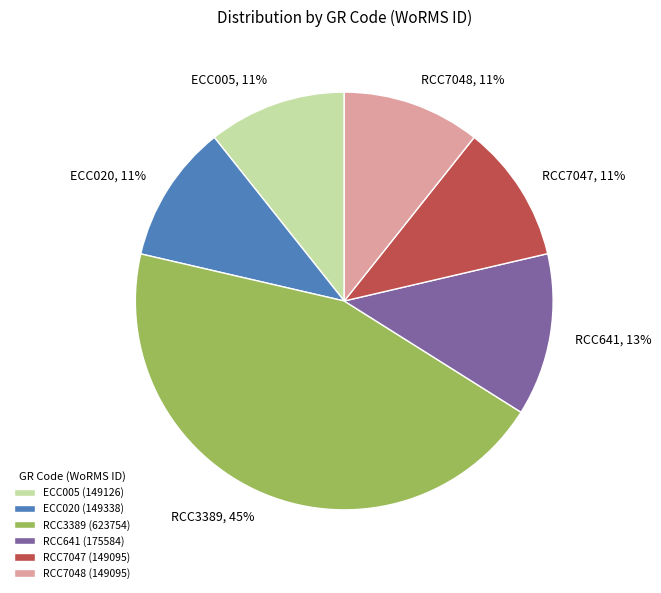

Does any single category account for the majority?

No